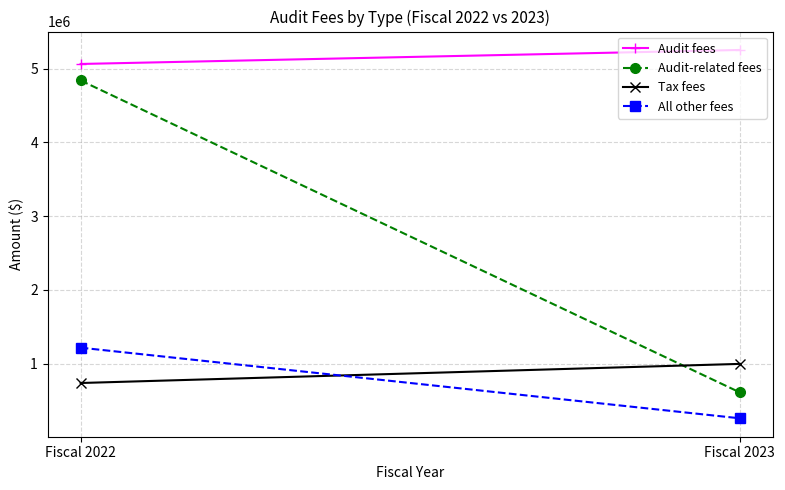

List the labels in order of All other fees value, largest first.

Fiscal 2022, Fiscal 2023